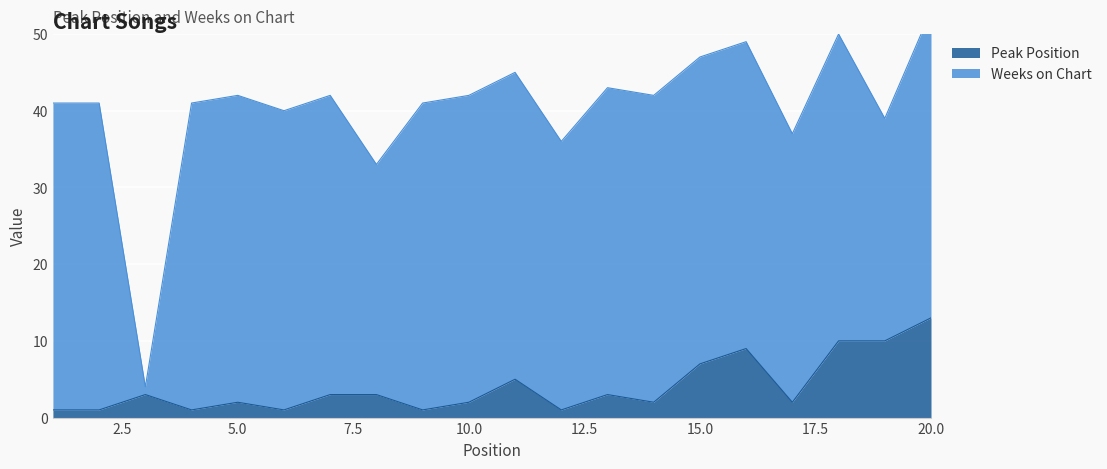

Rank the categories by value from highest to lowest.

20, 18, 19, 16, 15, 11, 3, 7, 8, 13, 5, 10, 14, 17, 1, 2, 4, 6, 9, 12